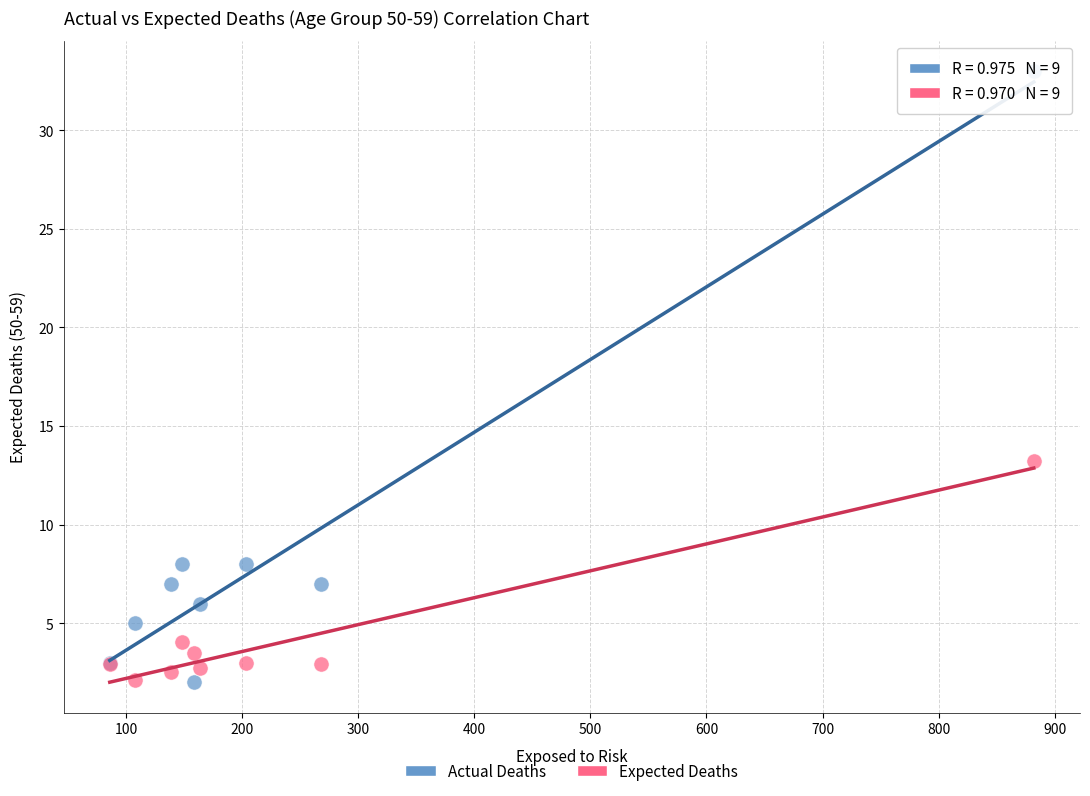

In the Actual Deaths series, what Y value is closest to 17?

8.0